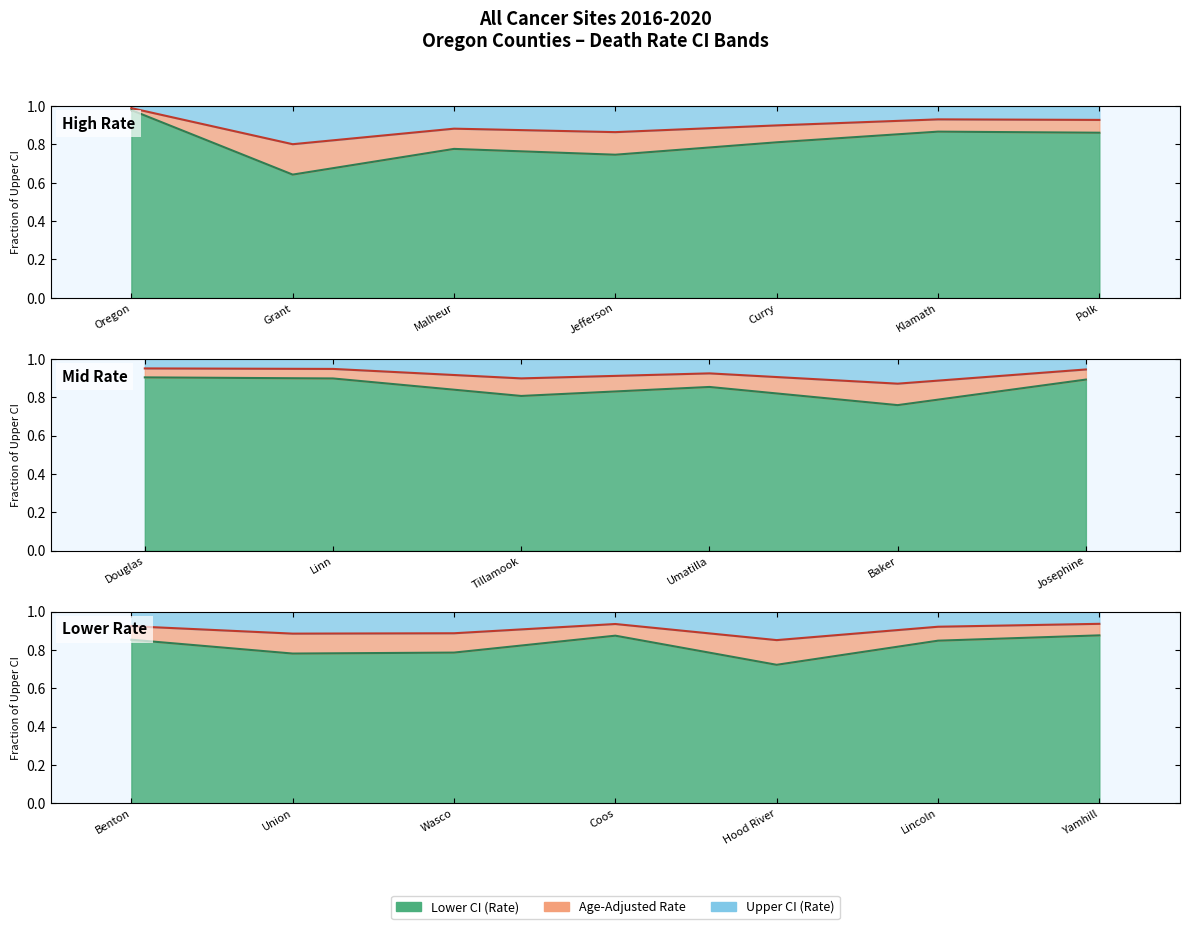

What is the approximate value of Rate fraction at Coos?

0.9